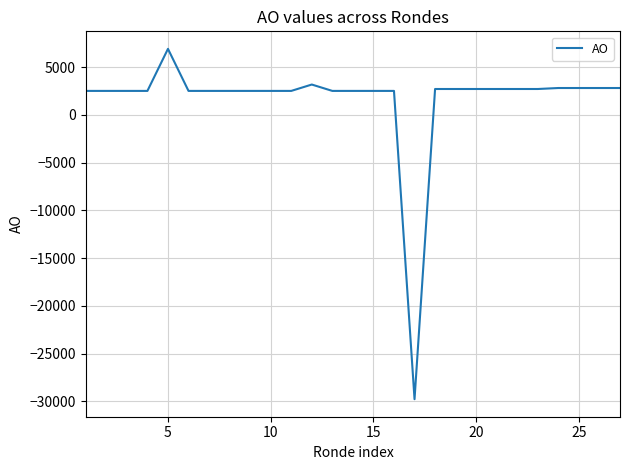

What is the difference between the maximum and minimum values?

36670